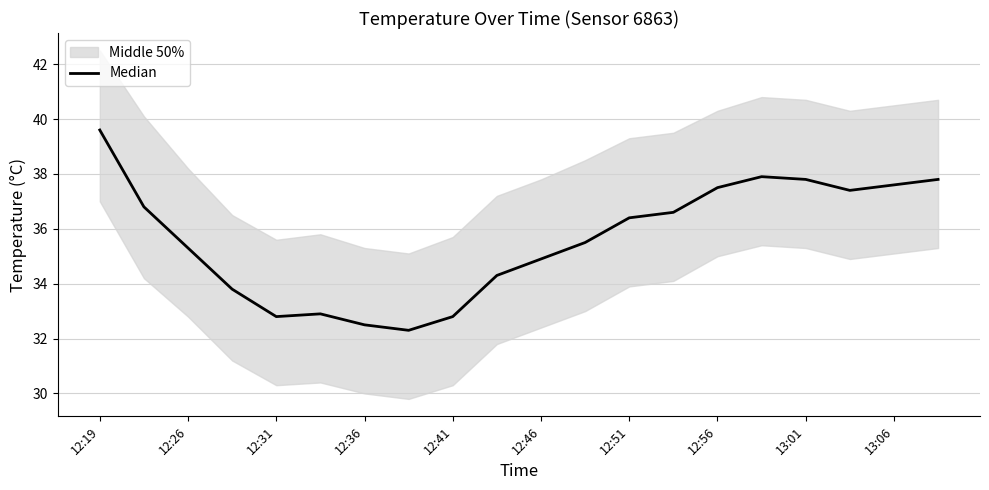

Between 13 and 17, which is larger?

17